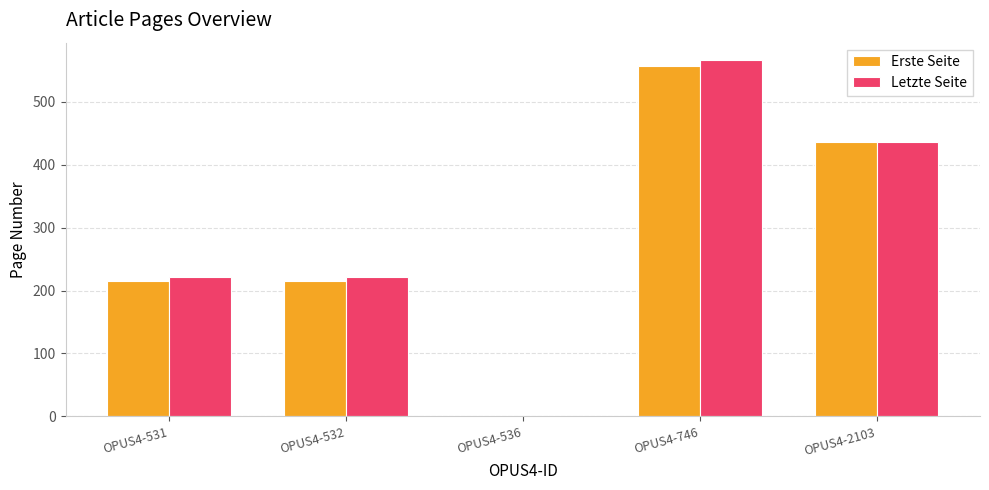

Which series has the largest total across all categories?

Letzte Seite